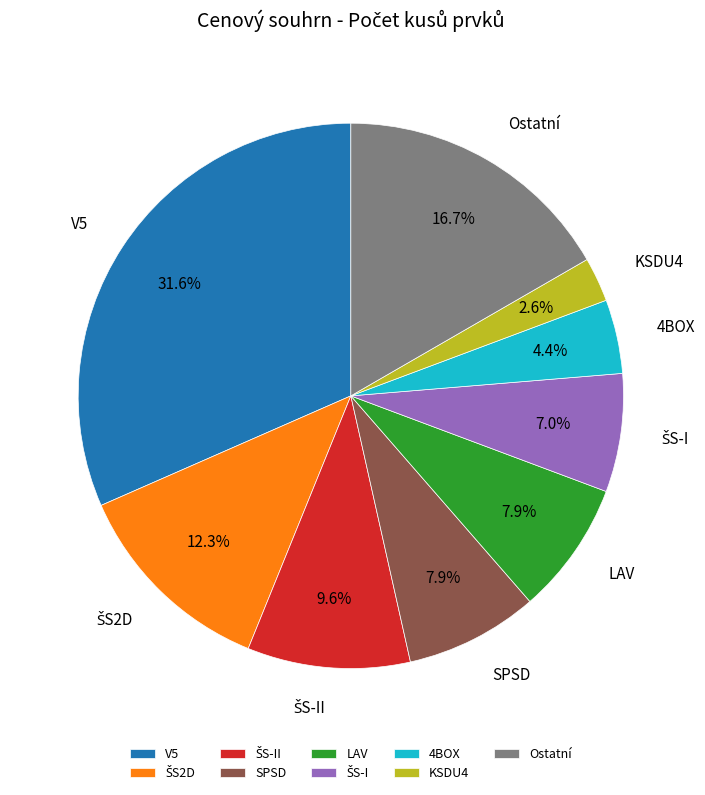

Is there any slice that represents more than half of the pie?

No